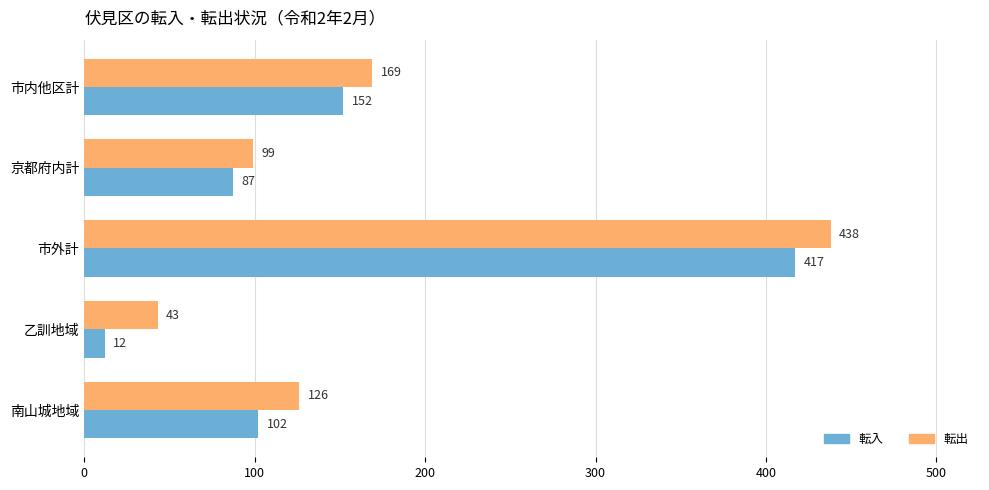

Which series has the largest total across all categories?

転出